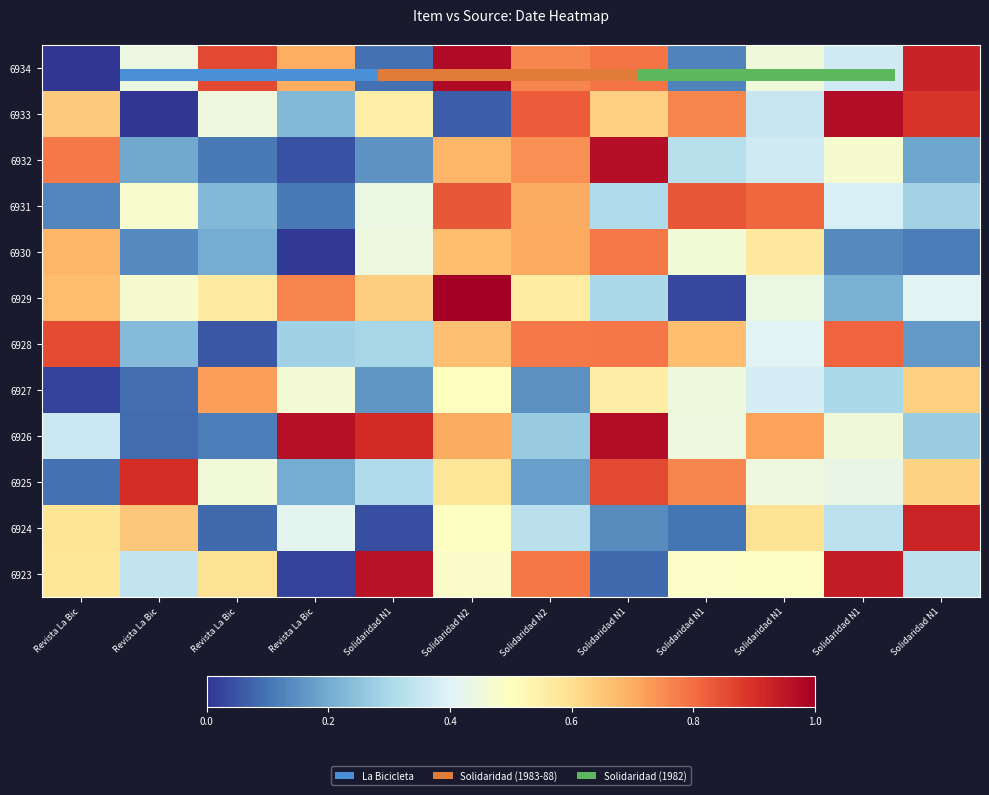

What is the difference between the highest and lowest values at Revista La Bic?

0.9